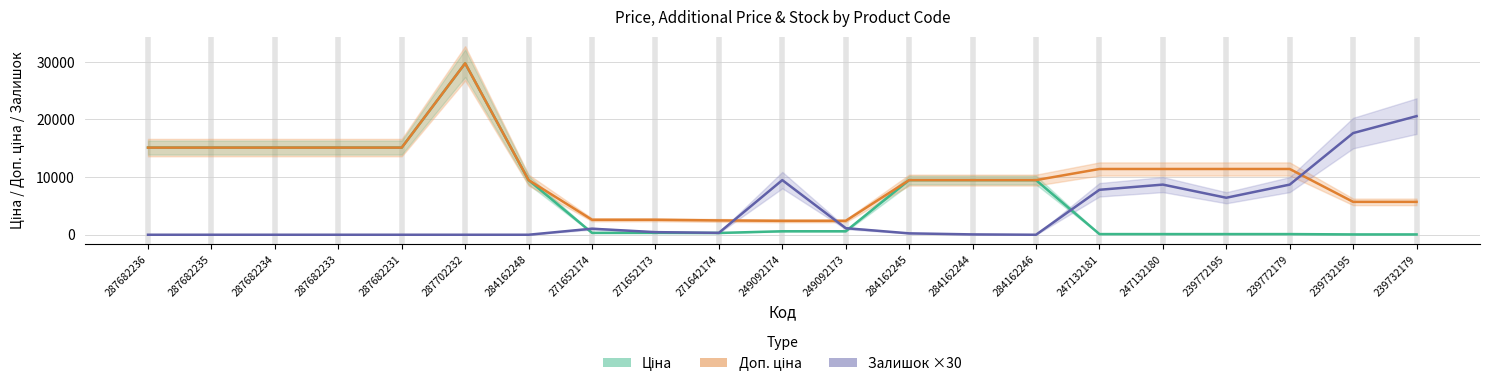

At how many categories does at least one series exceed 13123?

8